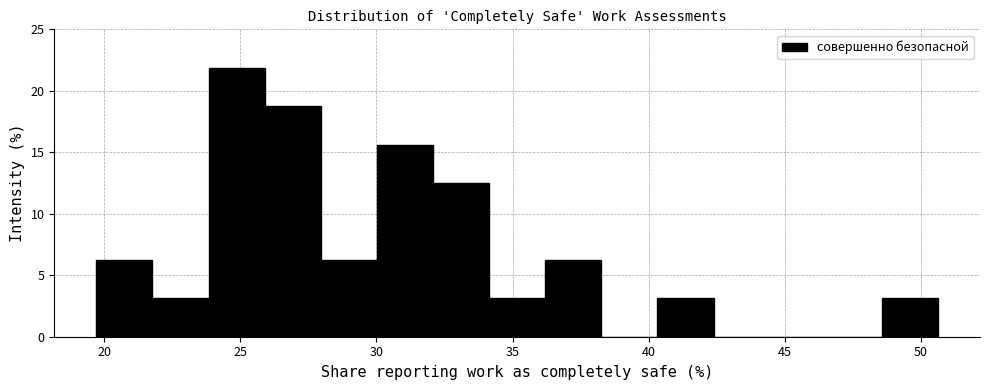

Reading left to right, transcribe this chart: for each bar, give the range it covers on the x-axis and its height. Neither the bar edges nor the heights are printed on the chart, so give them approximately, as read against the axes.

19.5 to 22.0: 6.5
22.0 to 24.0: 3.0
24.0 to 26.0: 22.0
26.0 to 28.0: 19.0
28.0 to 30.0: 6.5
30.0 to 32.0: 15.5
32.0 to 34.0: 12.5
34.0 to 36.0: 3.0
36.0 to 38.5: 6.5
38.5 to 40.5: 0
40.5 to 42.5: 3.0
42.5 to 44.5: 0
44.5 to 46.5: 0
46.5 to 48.5: 0
48.5 to 50.5: 3.0